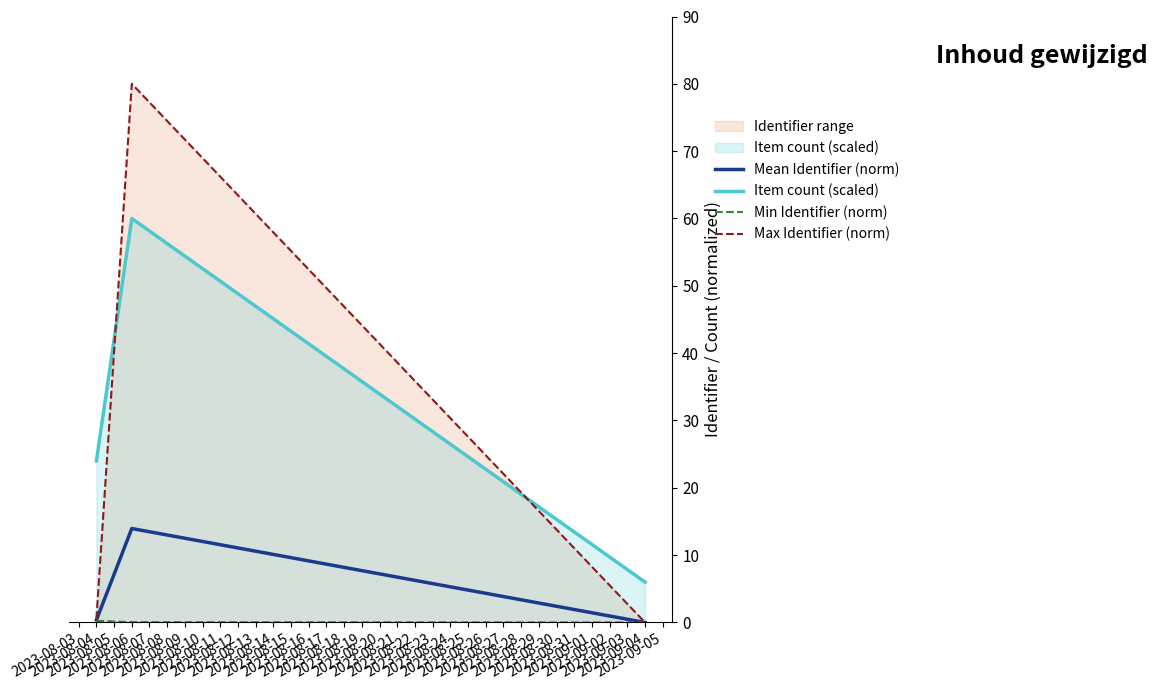

What is the maximum value shown in the chart?

80.0